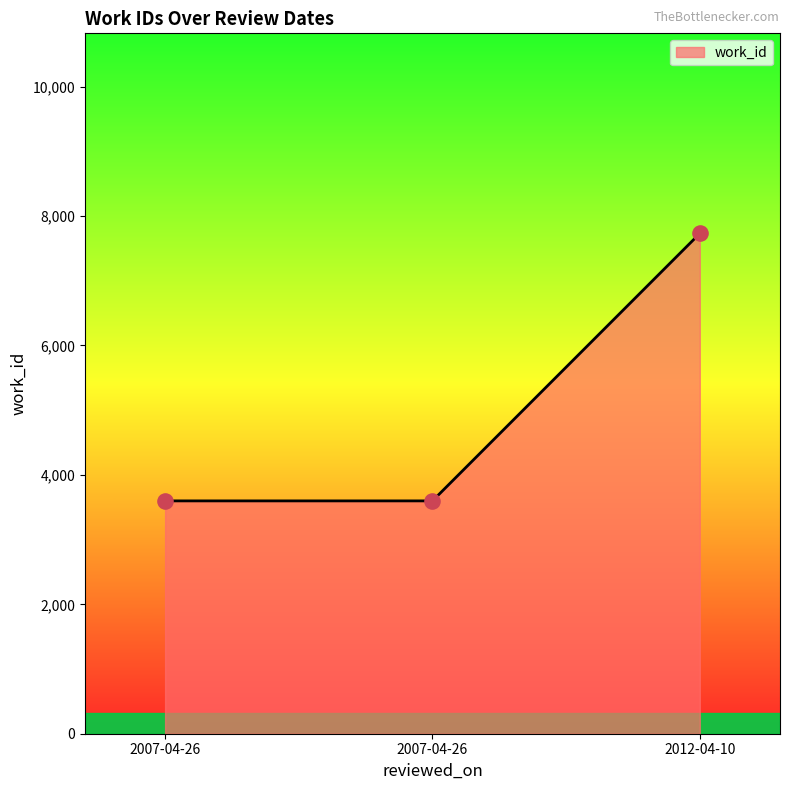

Does the chart have visible grid lines?

No